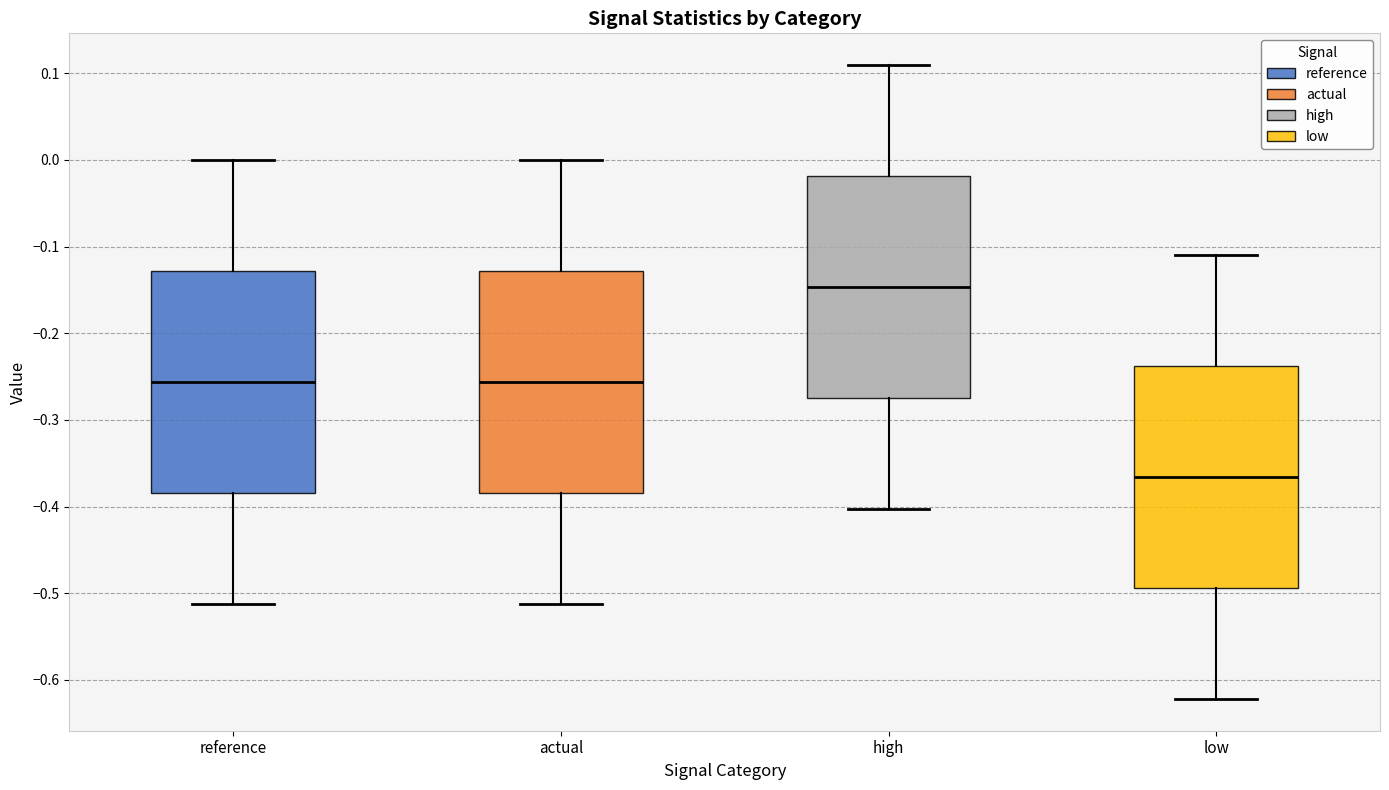

Where is the lower edge of the box for actual on the y-axis? The values are not printed on the chart, so give them approximately, as read against the axis.

-0.38